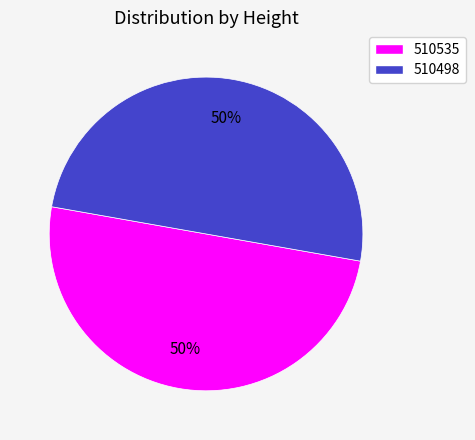

To the nearest percent, what portion does 510498 represent?

50%